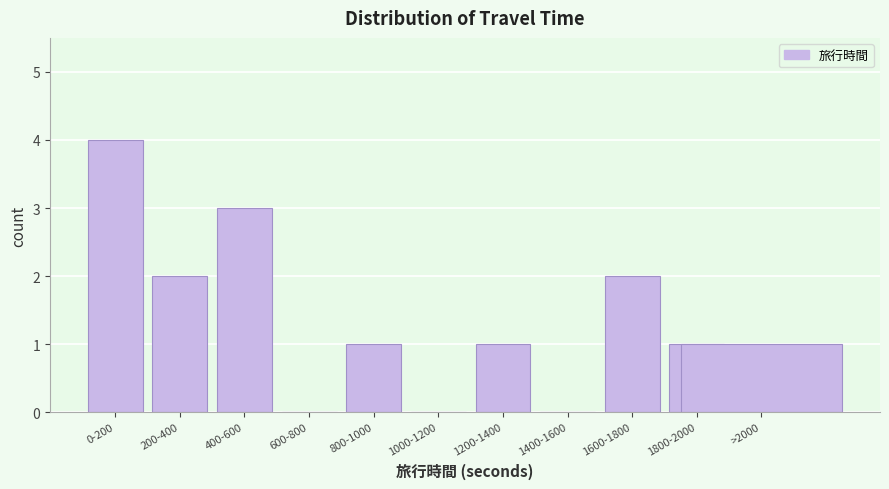

Reading left to right, what are all the values shown in this chart?

0-200=4	200-400=2	400-600=3	600-800=0	800-1000=1	1000-1200=0	1200-1400=1	1400-1600=0	1600-1800=2	1800-2000=1	>2000=1